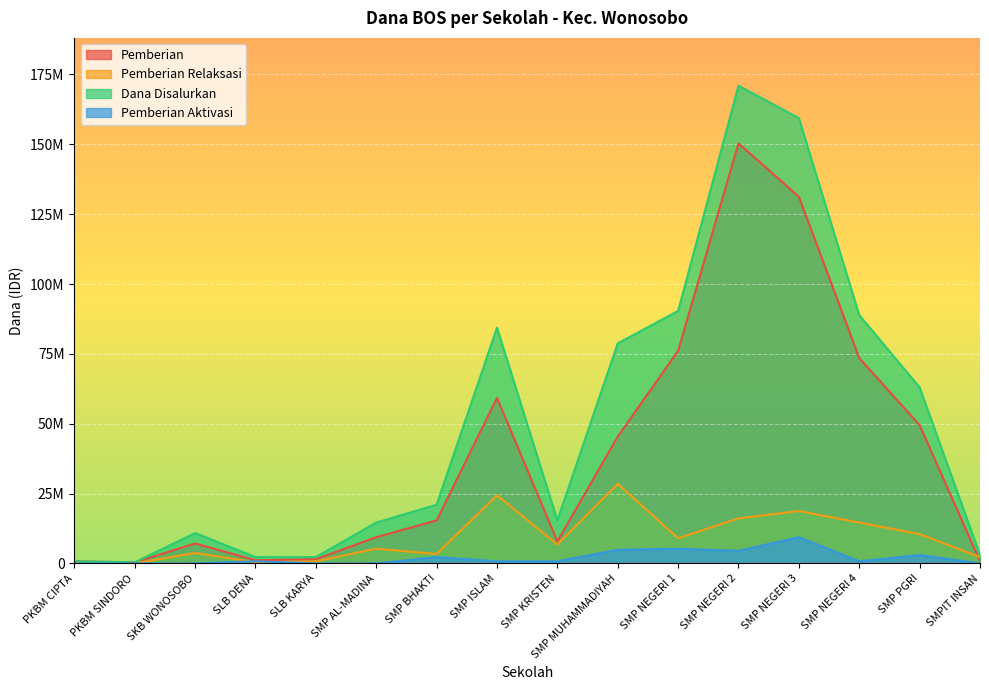

How many distinct data groups are displayed?

4